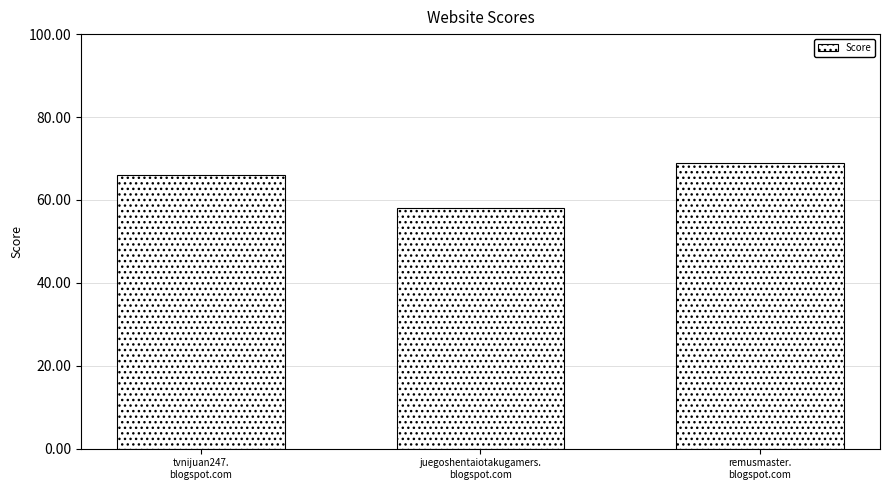

What is the label of the 2nd bar from the right?

juegoshentaiotakugamers.
blogspot.com